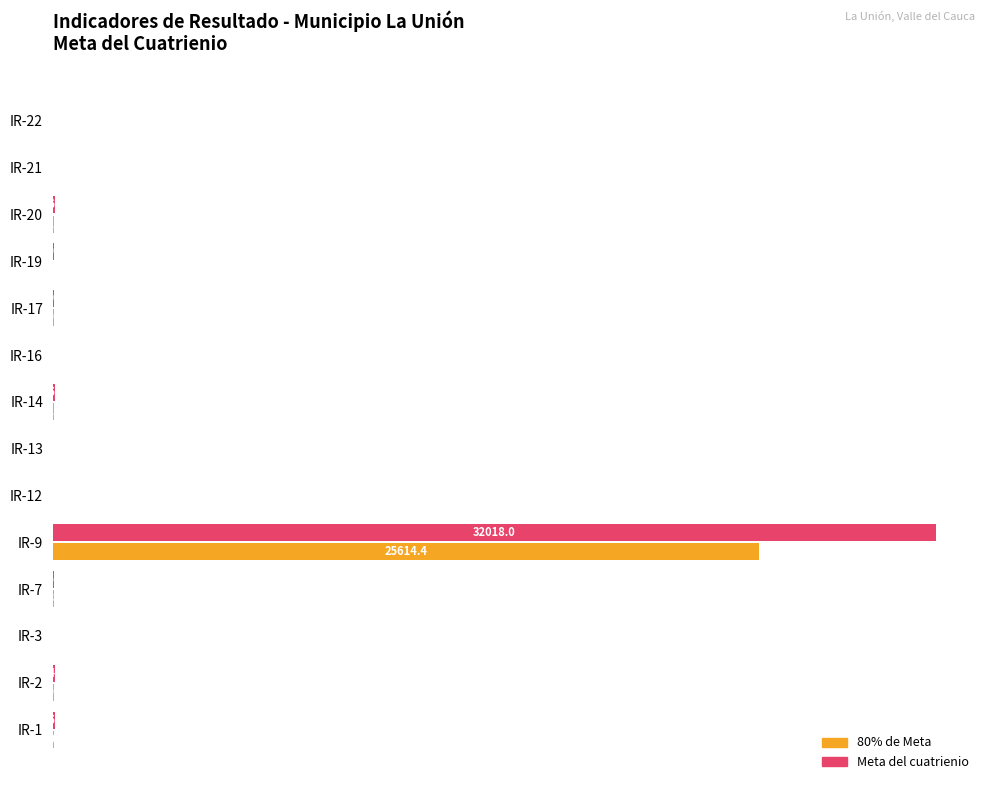

Which category has the highest value across all series?

IR-9